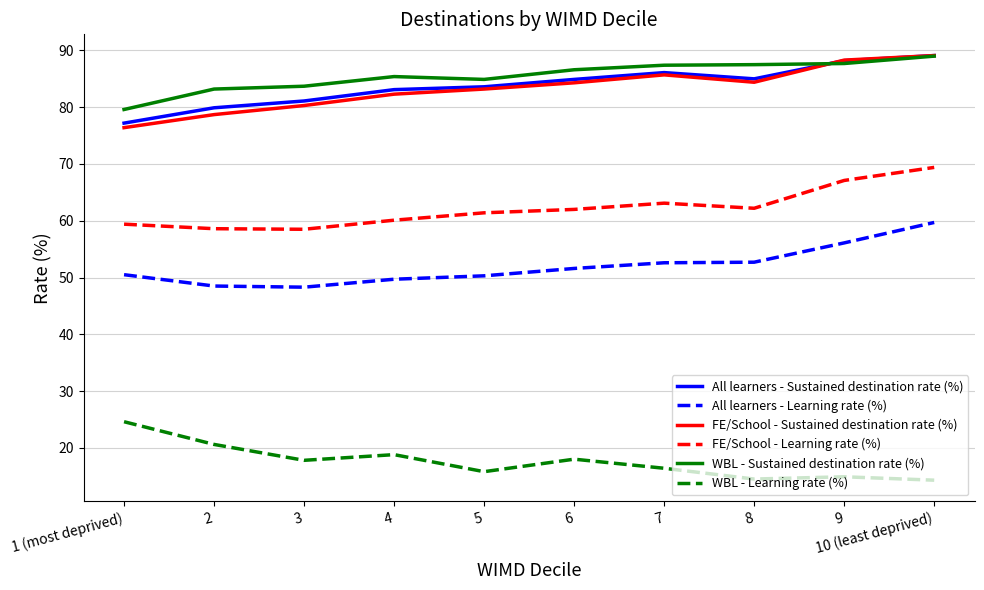

What are all the series names shown in the legend?

All learners - Sustained destination rate (%), All learners - Learning rate (%), FE/School - Sustained destination rate (%), FE/School - Learning rate (%), WBL - Sustained destination rate (%), WBL - Learning rate (%)